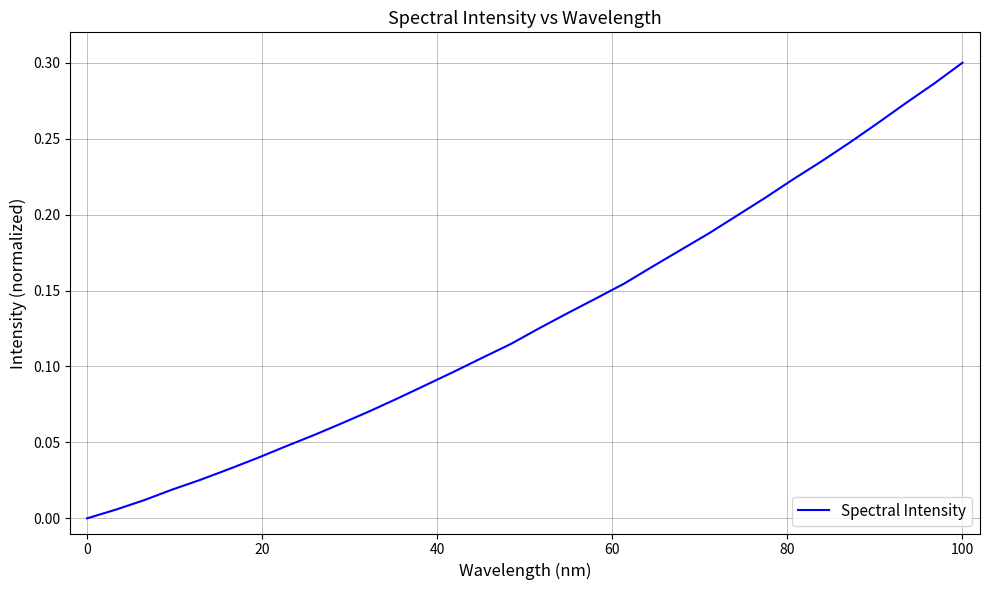

Which label corresponds to the largest value in the chart?

100